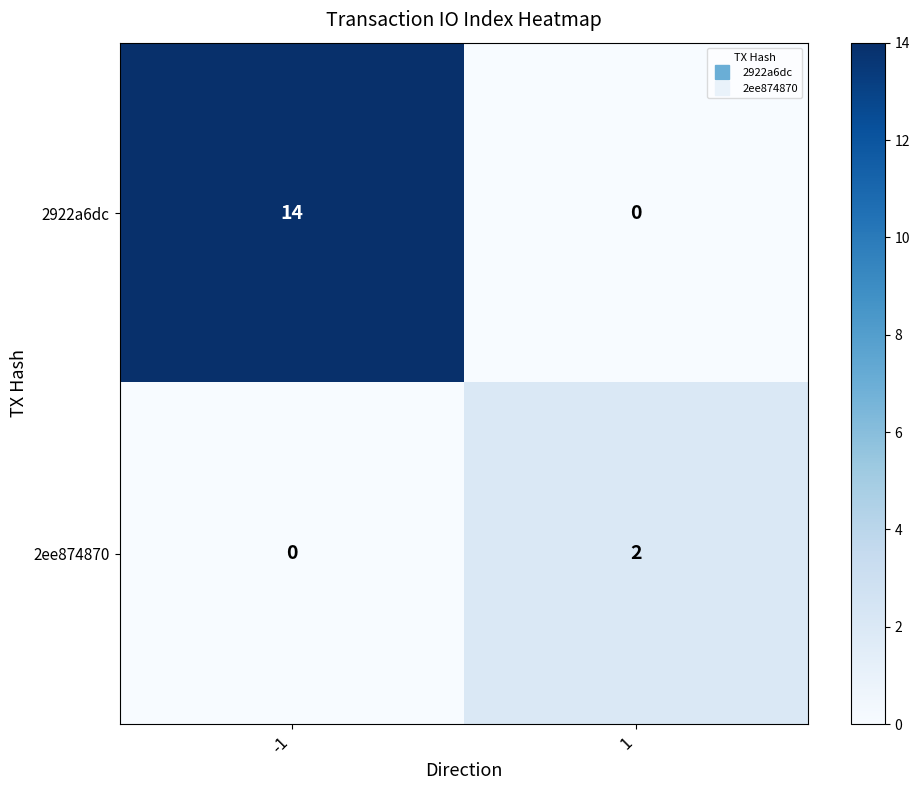

What is the sum of all 2922a6dc values?

14